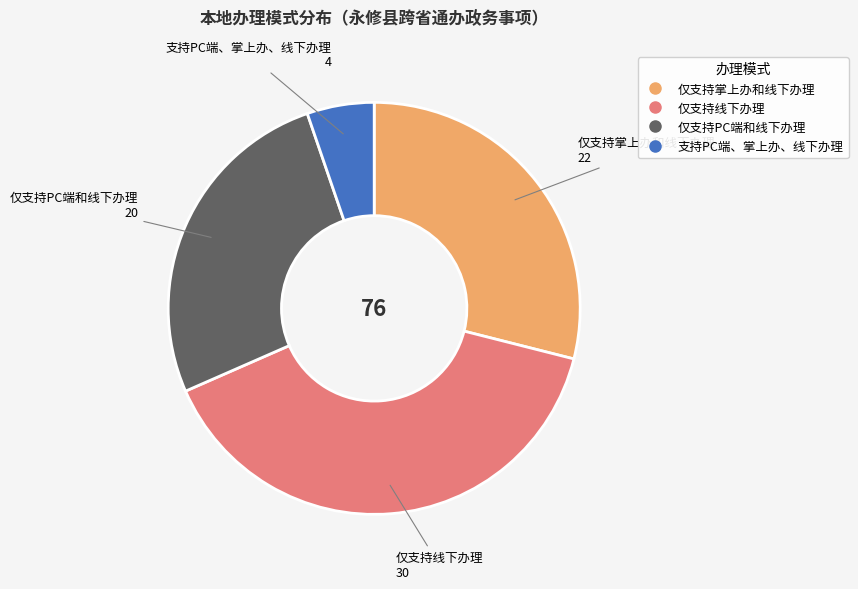

Approximately how many times larger is the value at 仅支持PC端和线下办理 compared to 仅支持线下办理?

0.7